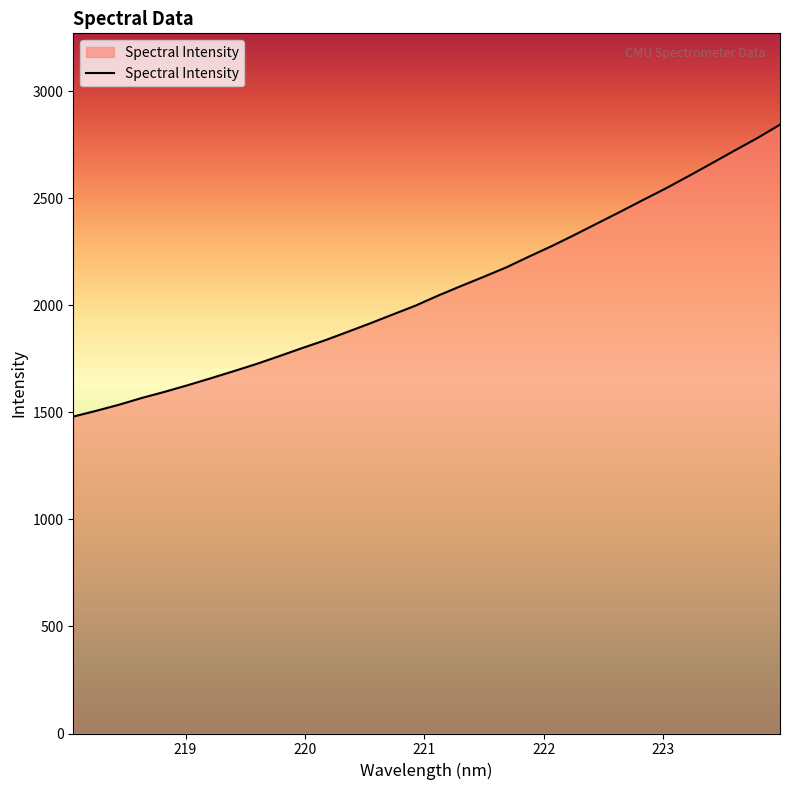

What is the difference between the maximum and minimum values?

1363.5